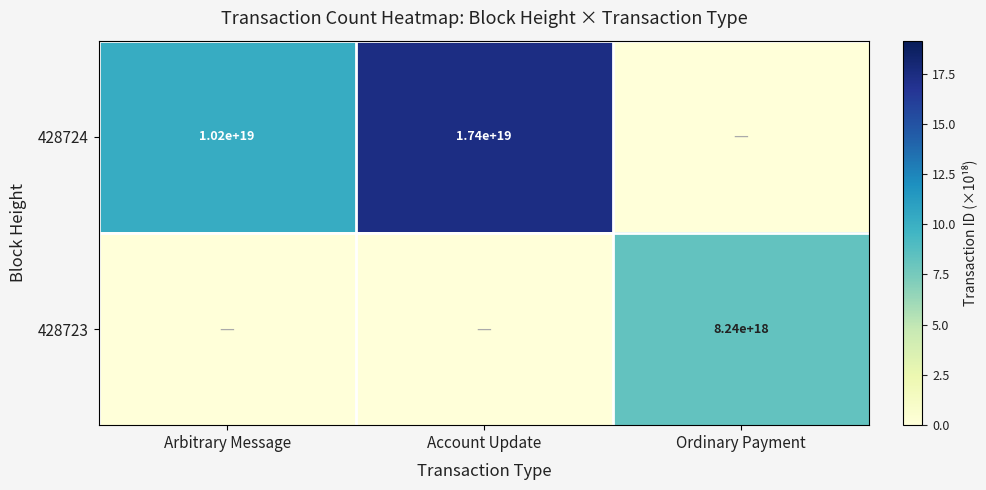

The 428723 series shows 13631150838220720128 at Ordinary Payment. True or false?

False